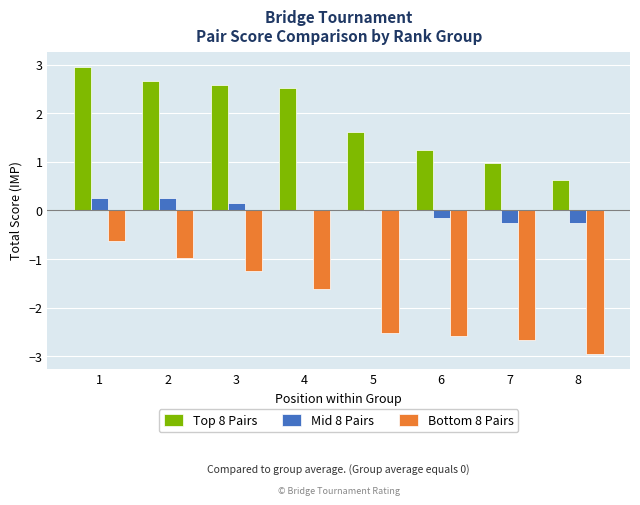

What is the difference between the maximum and second lowest values in the Mid 8 Pairs series?

0.5